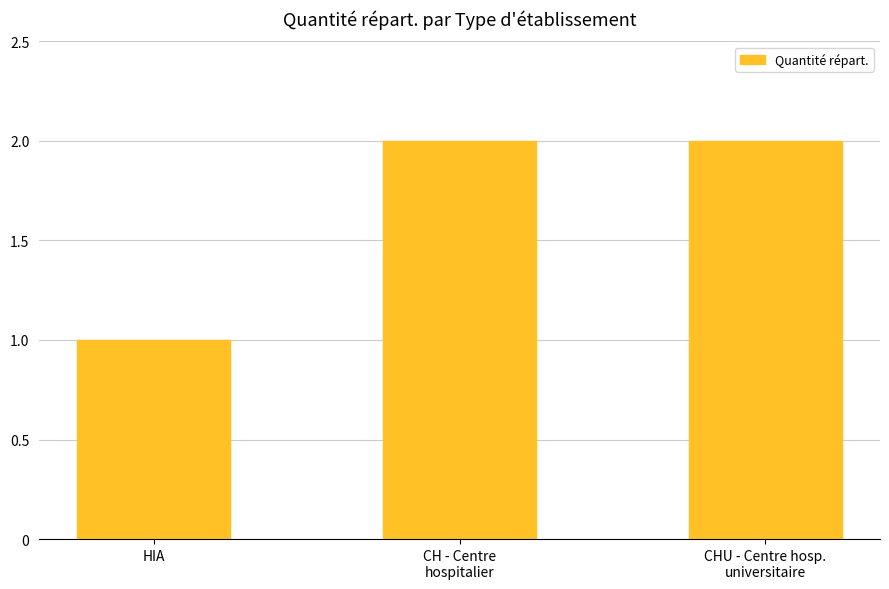

Reading left to right, list all the values displayed in this chart.

1	2	2